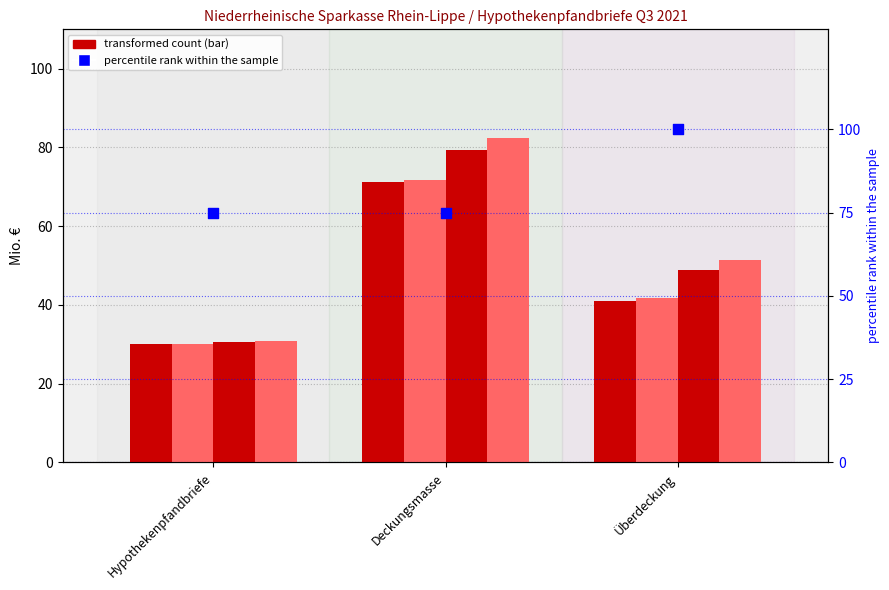

What is the total value across all series at Deckungsmasse?

379.4